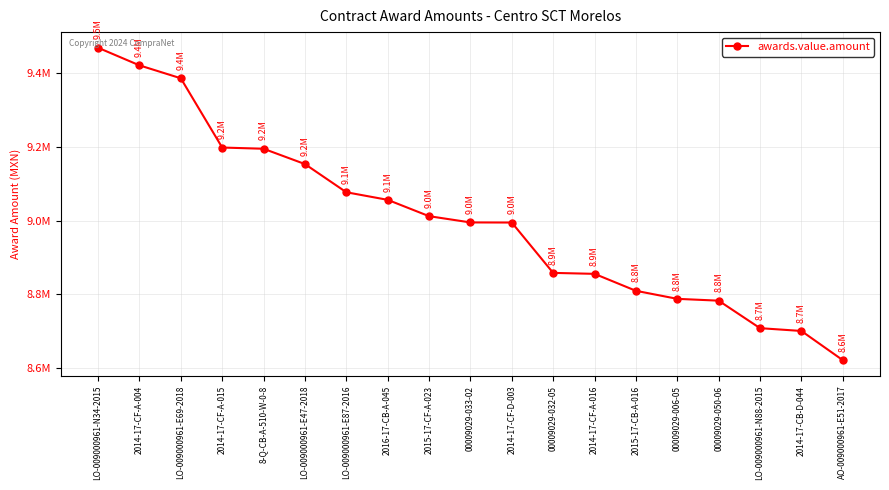

Reading right to left, what are all the values shown in this chart?

AO-009000961-E51-2017=8620667.7	2014-17-CB-D-044=8700000.0	LO-009000961-N88-2015=8707611.6	00009029-050-06=8782346.2	00009029-006-05=8787303.8	2015-17-CB-A-016=8809154.5	2014-17-CF-A-016=8855236.4	00009029-032-05=8857842.3	2014-17-CF-D-003=8994685.1	00009029-033-02=8994973.5	2015-17-CF-A-023=9011982.4	2016-17-CB-A-045=9056382.3	LO-009000961-E87-2016=9077025.2	LO-009000961-E47-2018=9153631.5	8-Q-CB-A-510-W-0-8=9195210.5	2014-17-CF-A-015=9198534.7	LO-009000961-E69-2018=9386725.9	2014-17-CF-A-004=9421906.4	LO-009000961-N34-2015=9469766.7